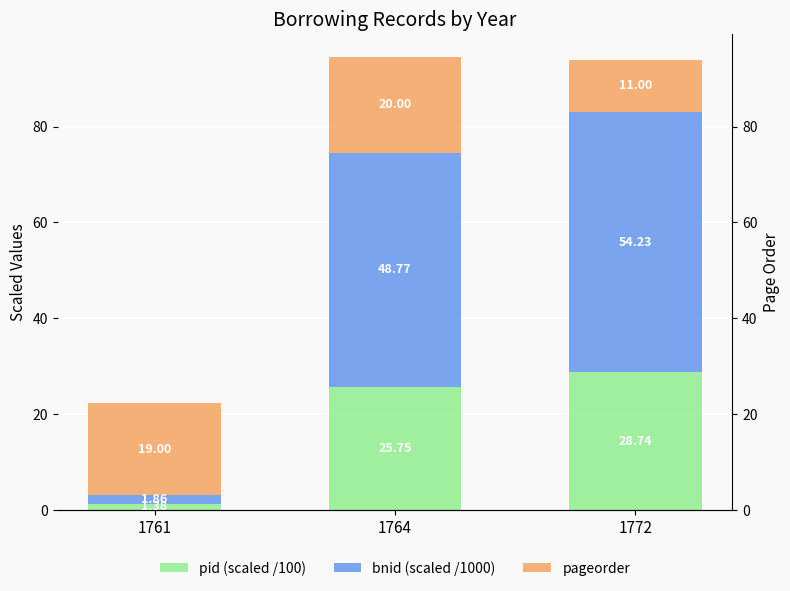

What is the sum of all bnid (scaled /1000) values?

104.9